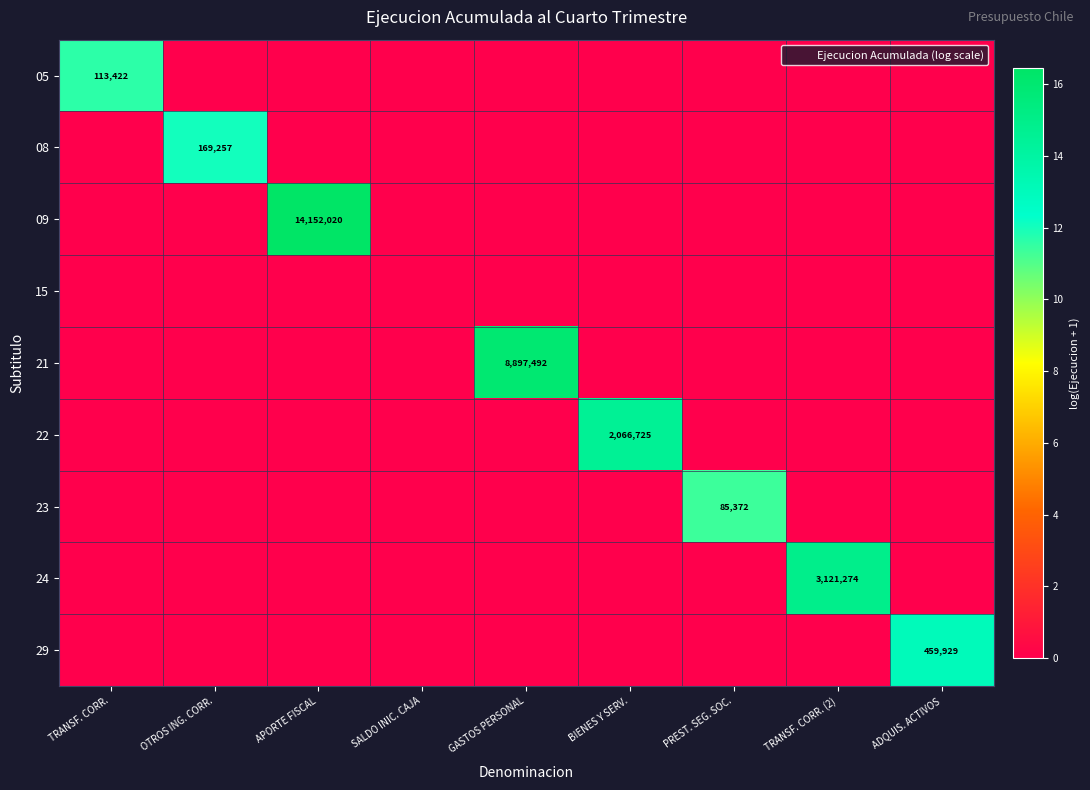

Between BIENES Y SERV. and PREST. SEG. SOC., which series saw the biggest shift?

22